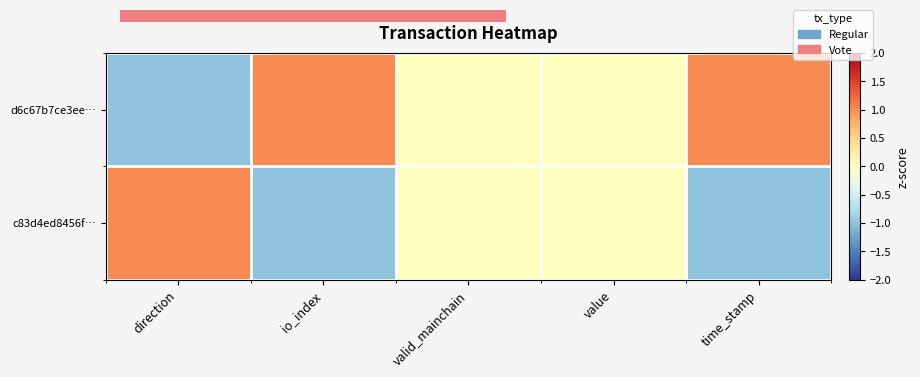

What is the difference between the second highest and second lowest values in the d6c67b7ce3ee… series?

1